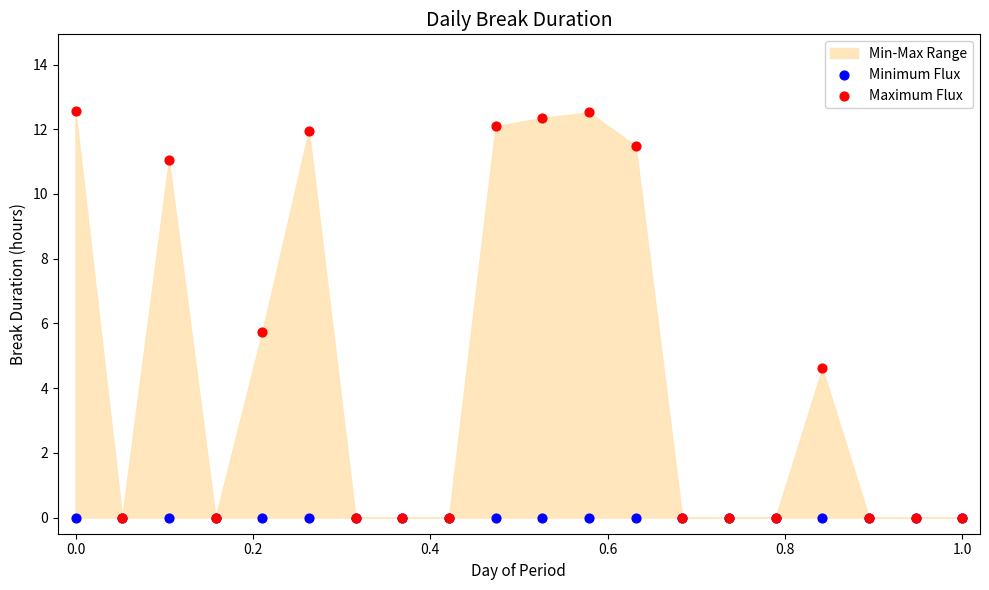

Across all series, what Y value is closest to 6?

5.7